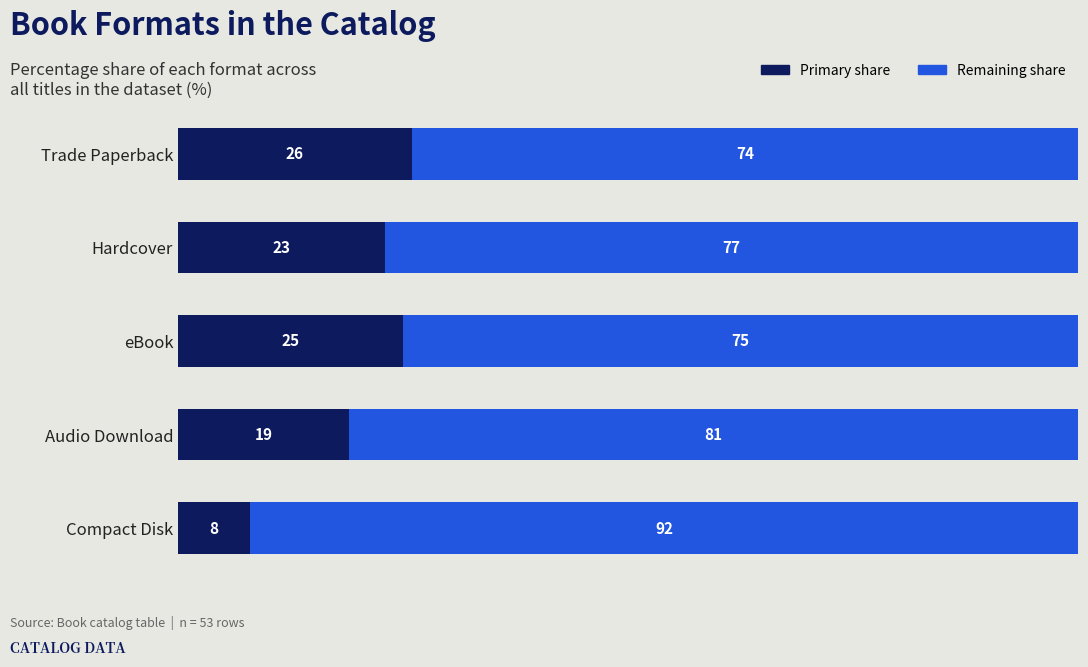

What is the total value across all series at Audio Download?

100